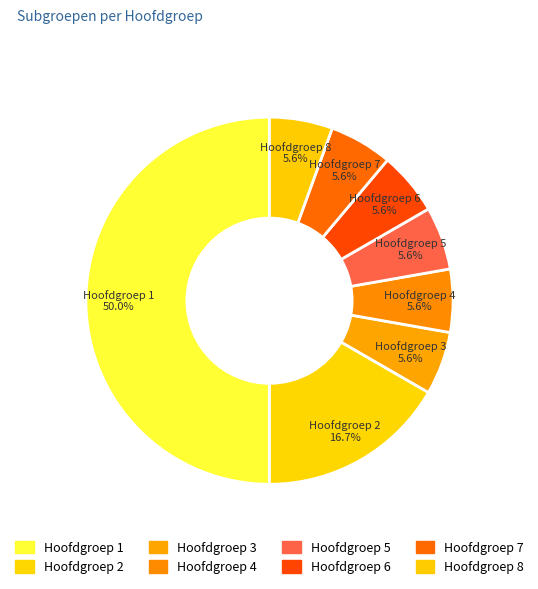

Rank the categories by value from lowest to highest.

Hoofdgroep 3, Hoofdgroep 4, Hoofdgroep 5, Hoofdgroep 6, Hoofdgroep 7, Hoofdgroep 8, Hoofdgroep 2, Hoofdgroep 1